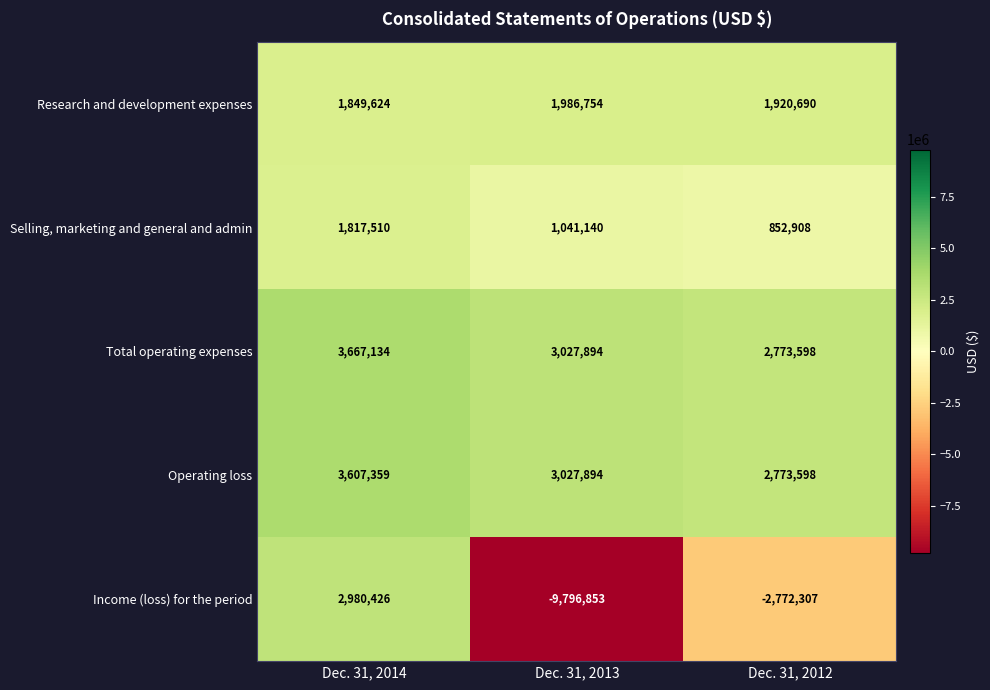

Between Dec. 31, 2014 and Dec. 31, 2013, which series saw the biggest shift?

Income (loss) for the period